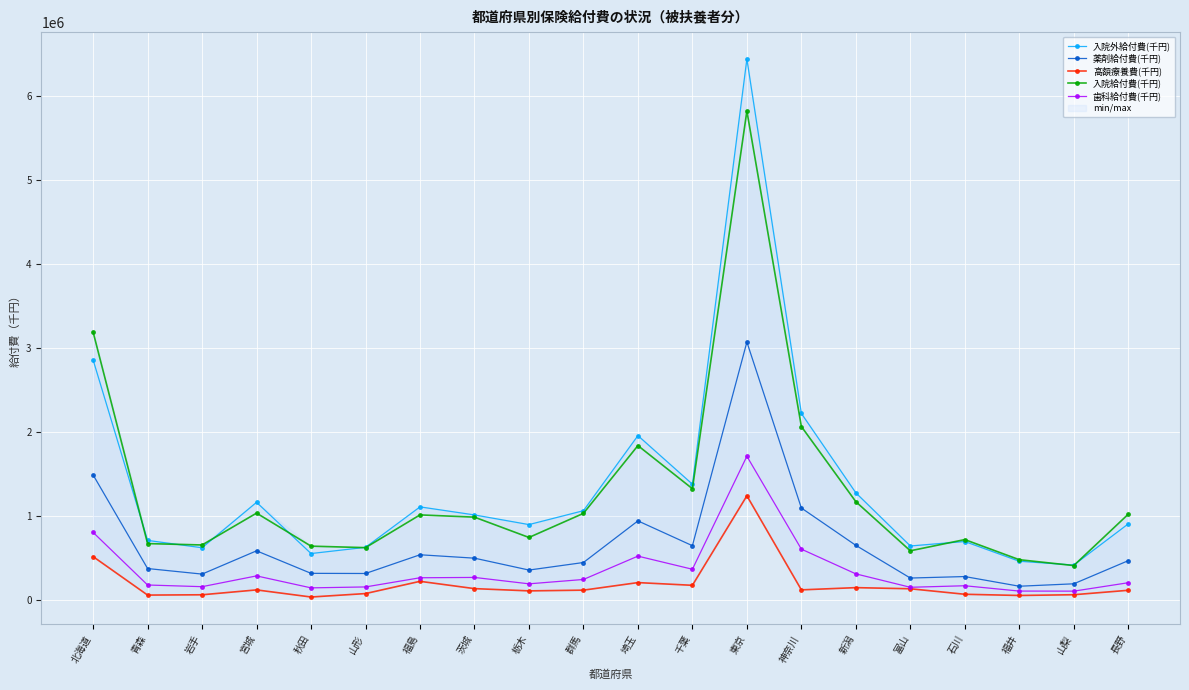

True or false: 高額療養費(千円) has a value of 204936.0 at 埼玉.

True